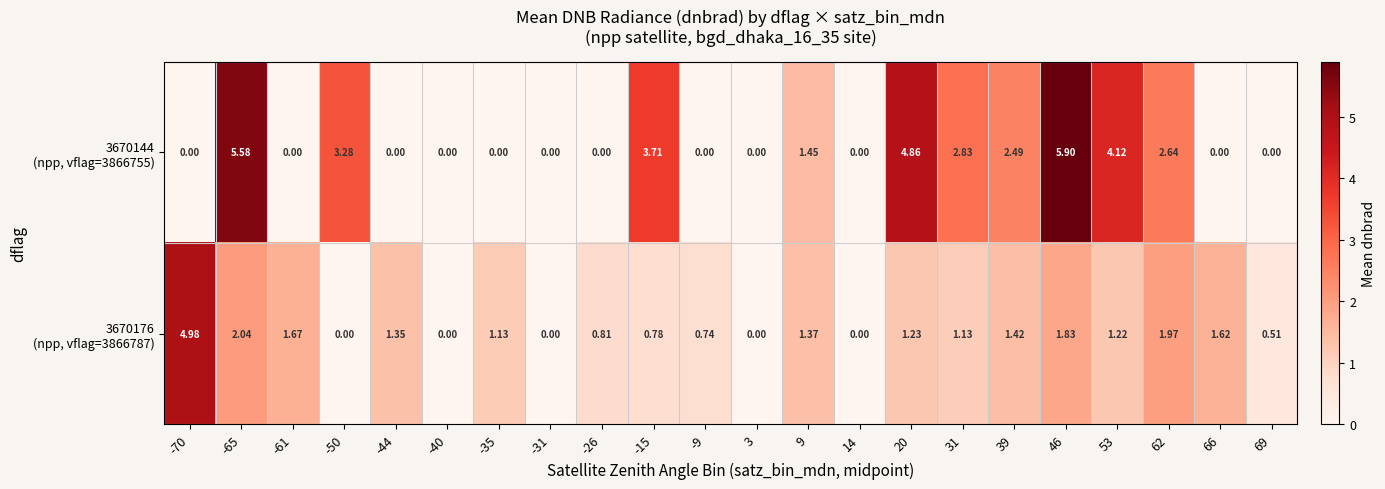

How many series are shown in this chart?

2